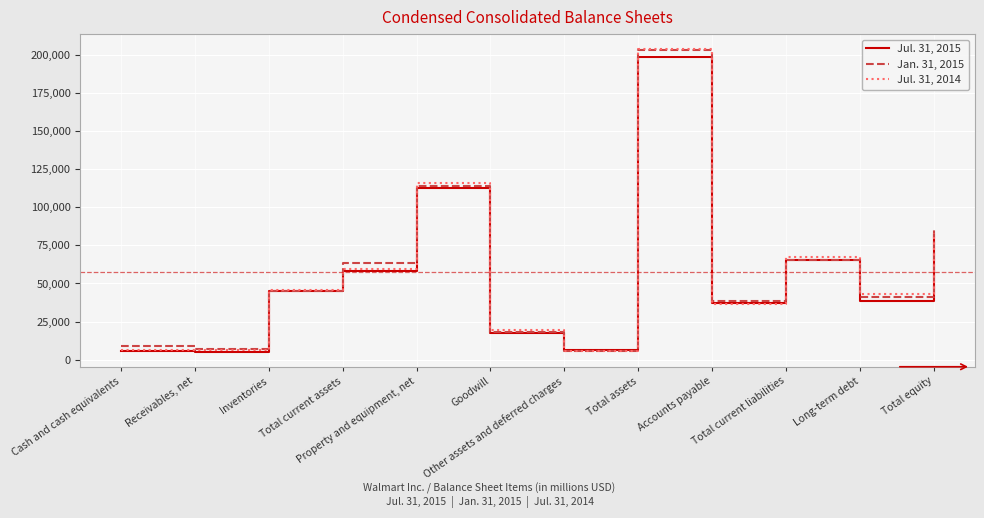

The value of Jan. 31, 2015 at Total assets is 66092. True or false?

False